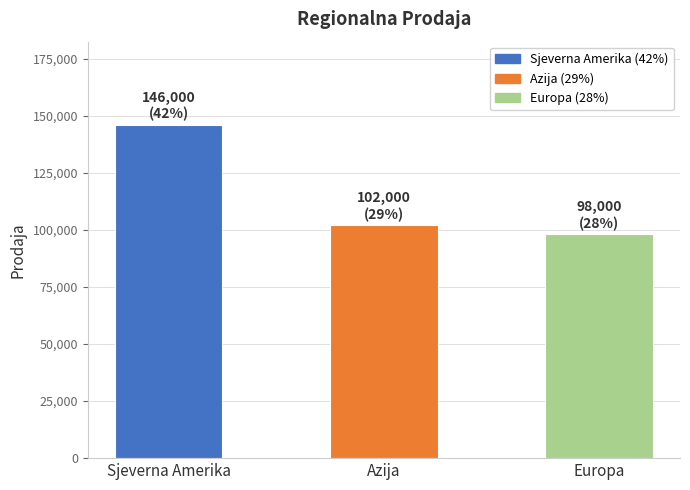

Reading right to left, extract all data points from this chart.

98000	102000	146000